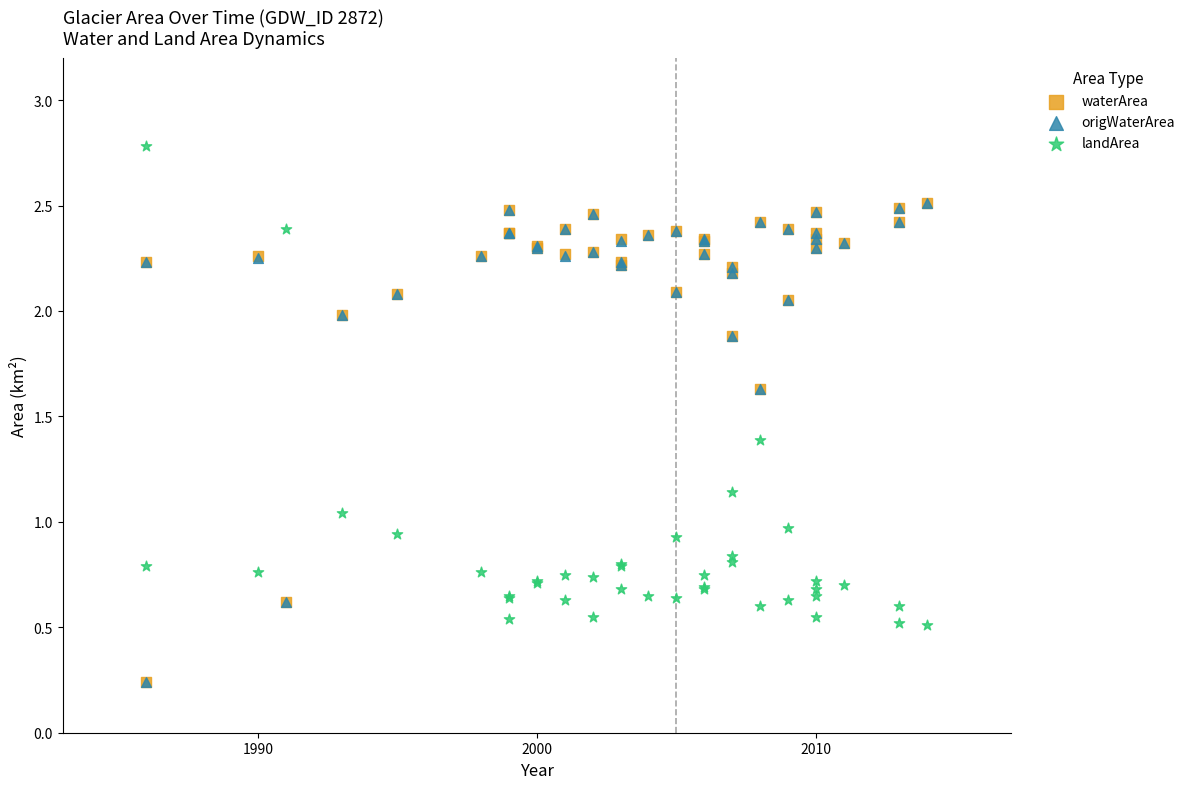

What are all the series names shown in the legend?

waterArea, origWaterArea, landArea